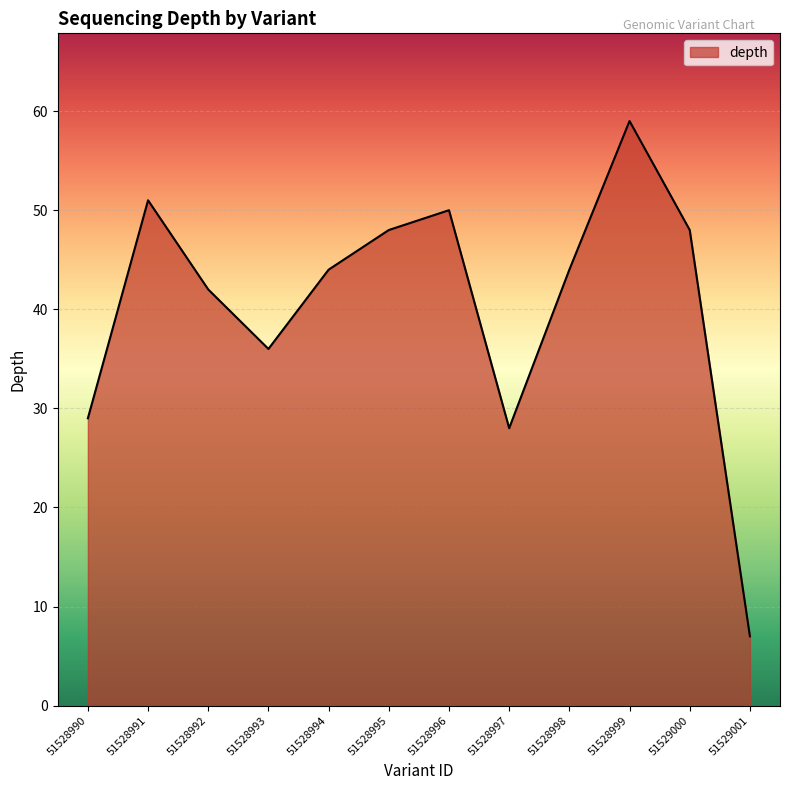

Which has a higher value, 51528993 or 51528997?

51528993